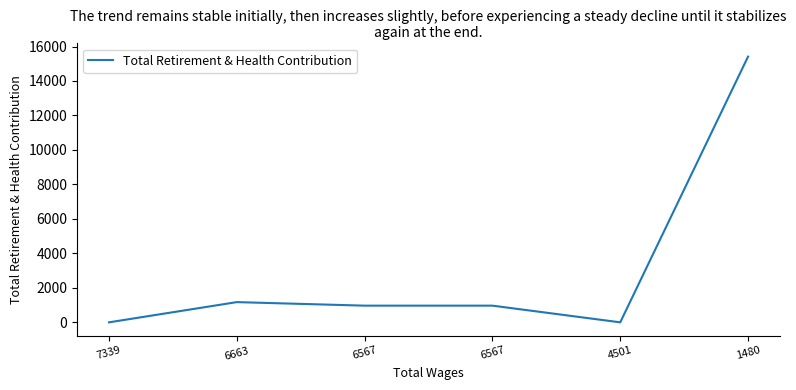

How many lines are shown in the chart?

1